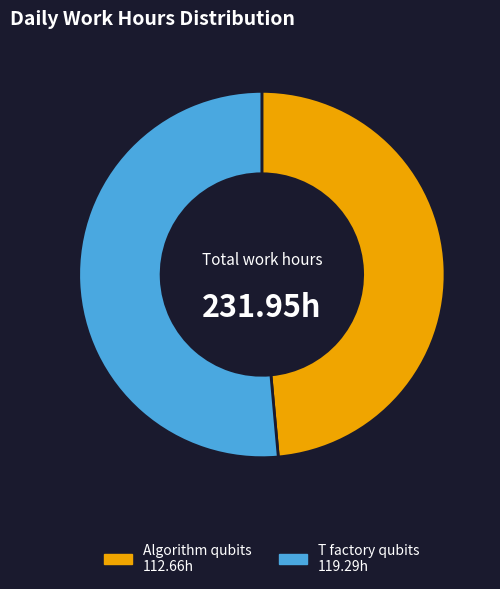

Does any single category account for the majority?

Yes